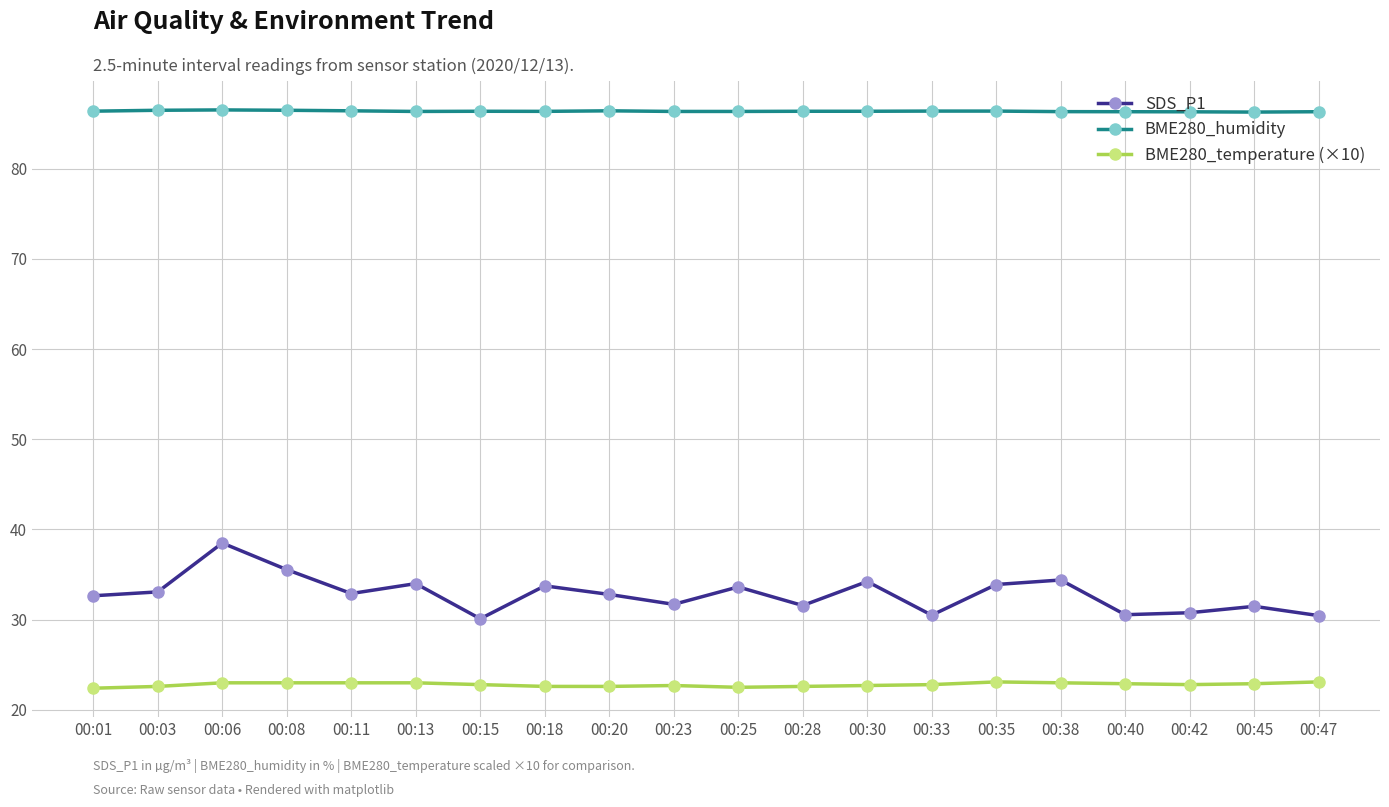

True or false: BME280_humidity has more than 0 interior local peaks.

True